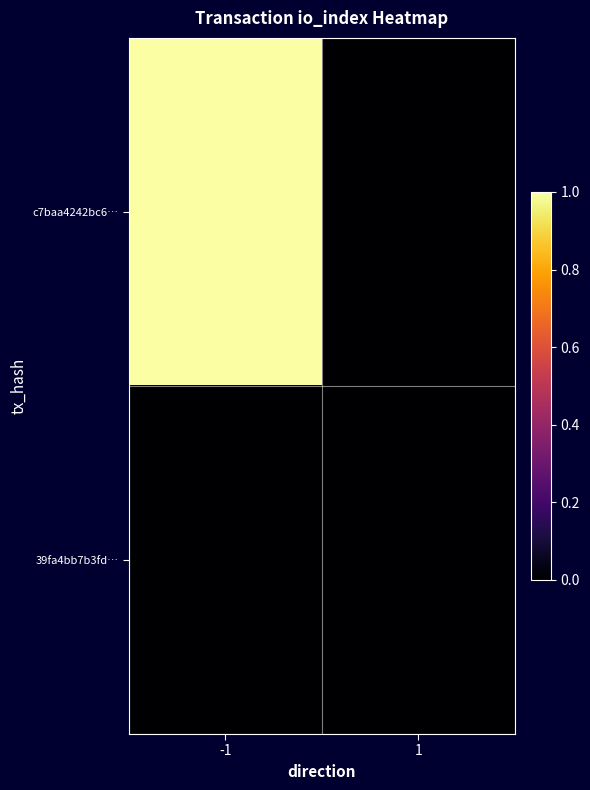

At how many categories does at least one series exceed 0?

1